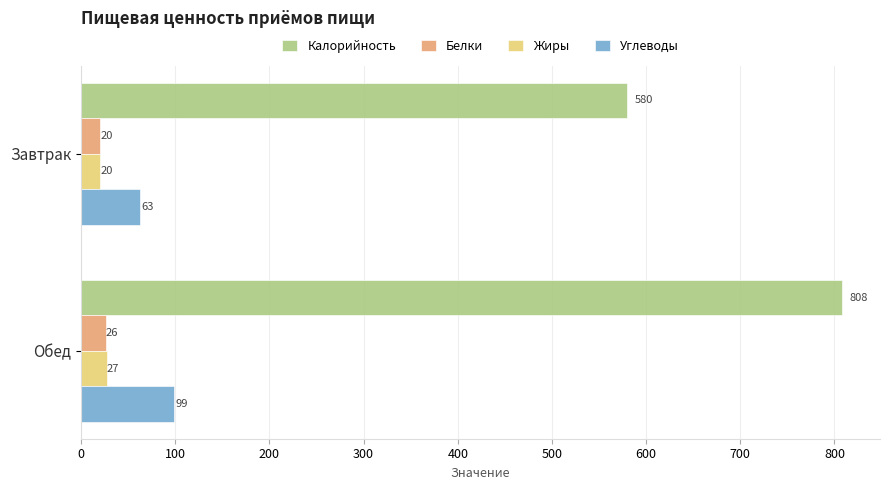

Which series has the largest total across all categories?

Калорийность